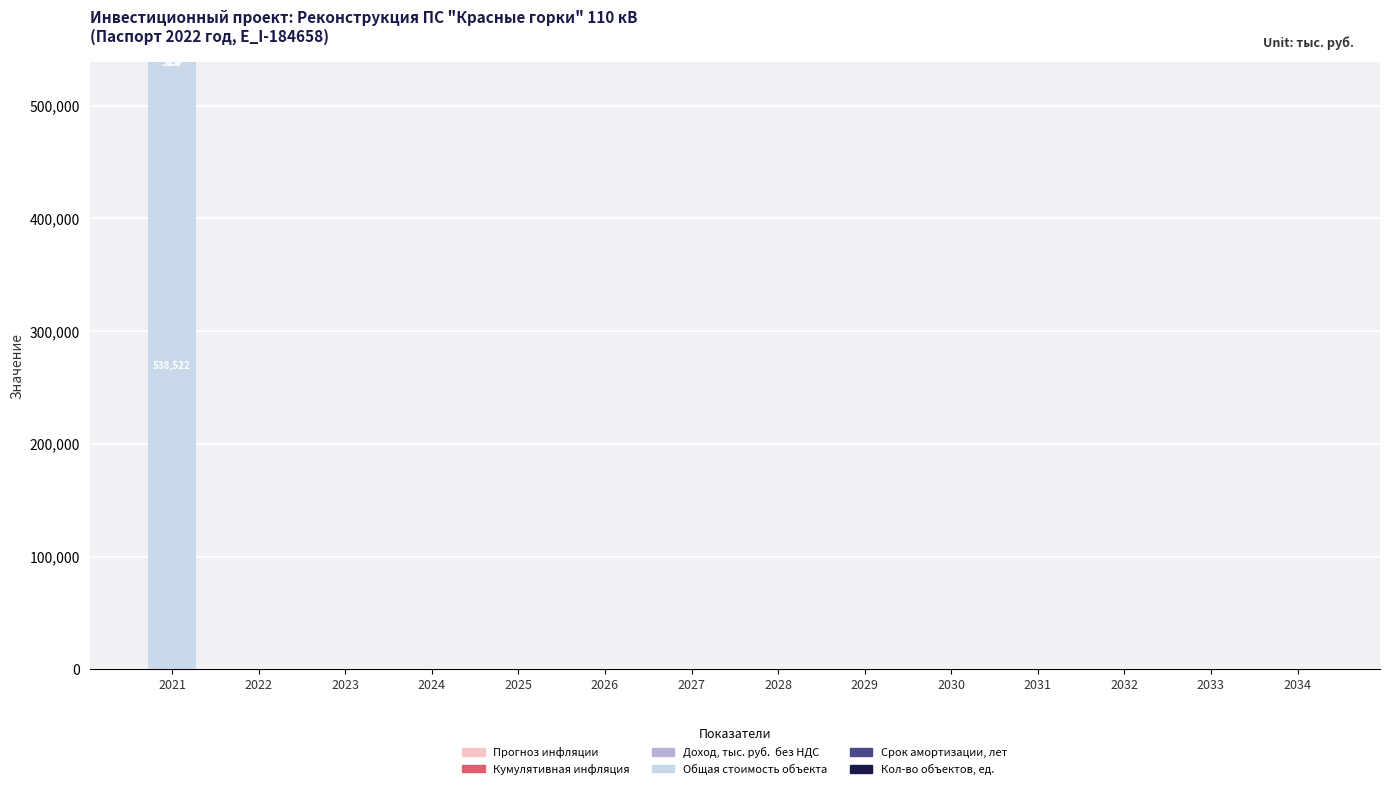

What is the sum of all Общая стоимость объекта values?

538522.2